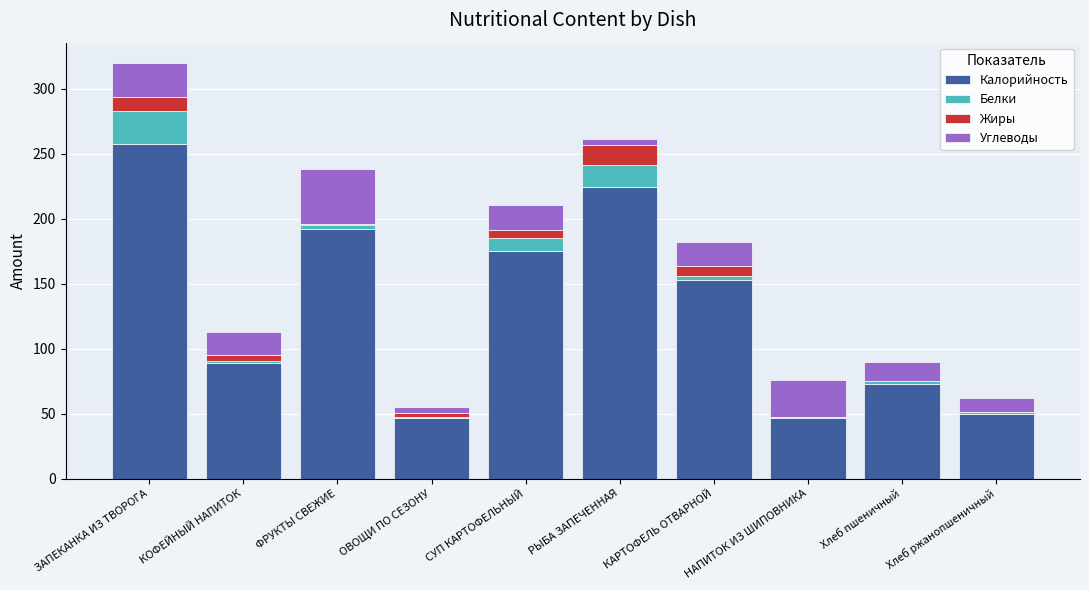

How many distinct data groups are displayed?

4